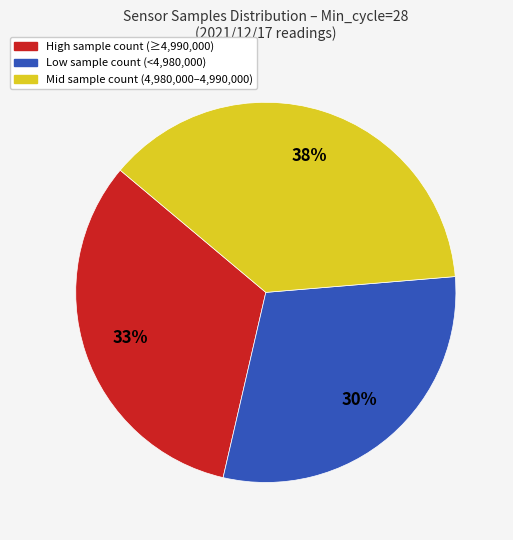

Is it true that Mid sample count (4,980,000–4,990,000) is 38% of the pie?

True